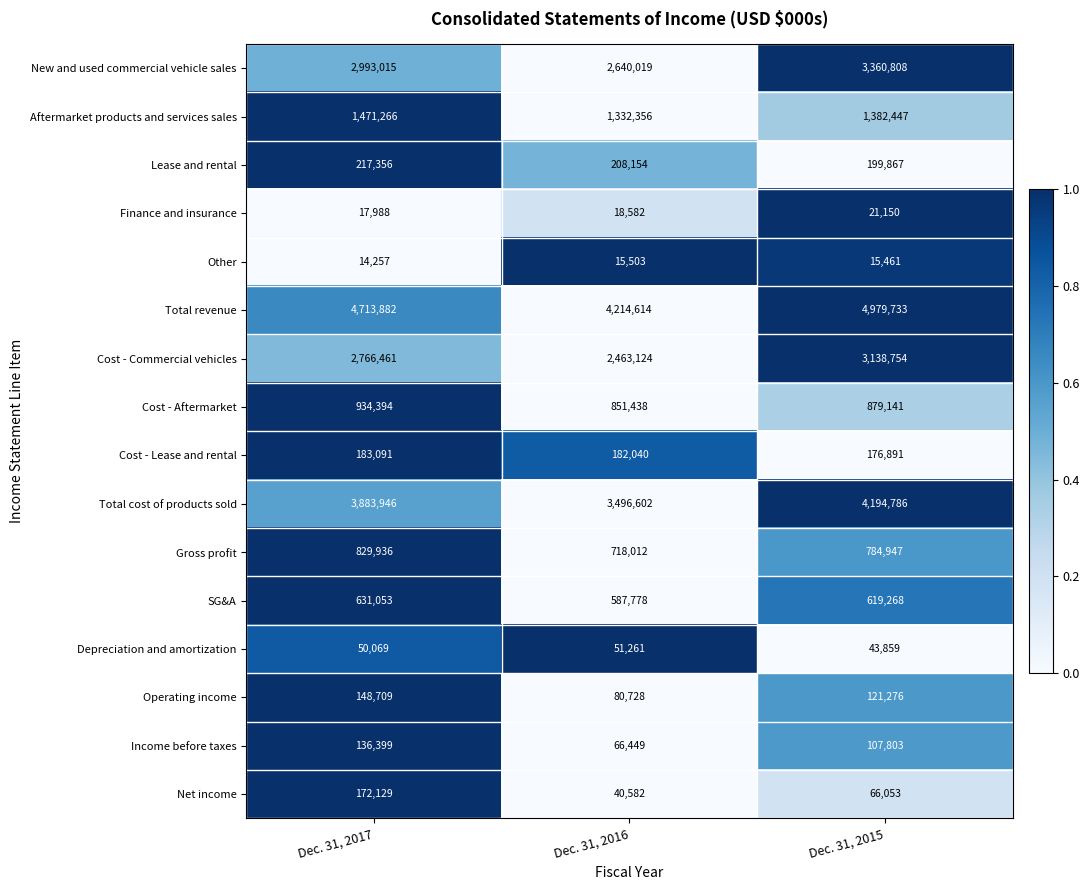

What is the difference between the highest and lowest values at Dec. 31, 2015?

4964272